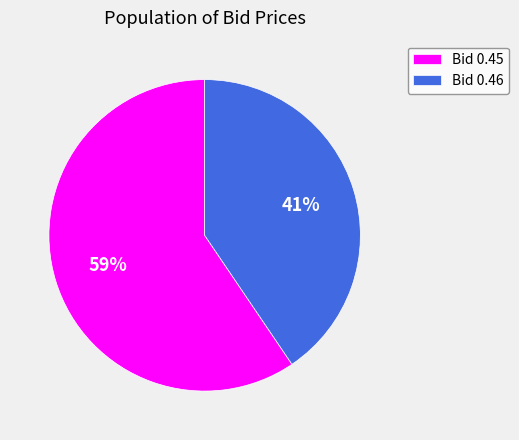

Is it true that Bid 0.46 is 41% of the pie?

True